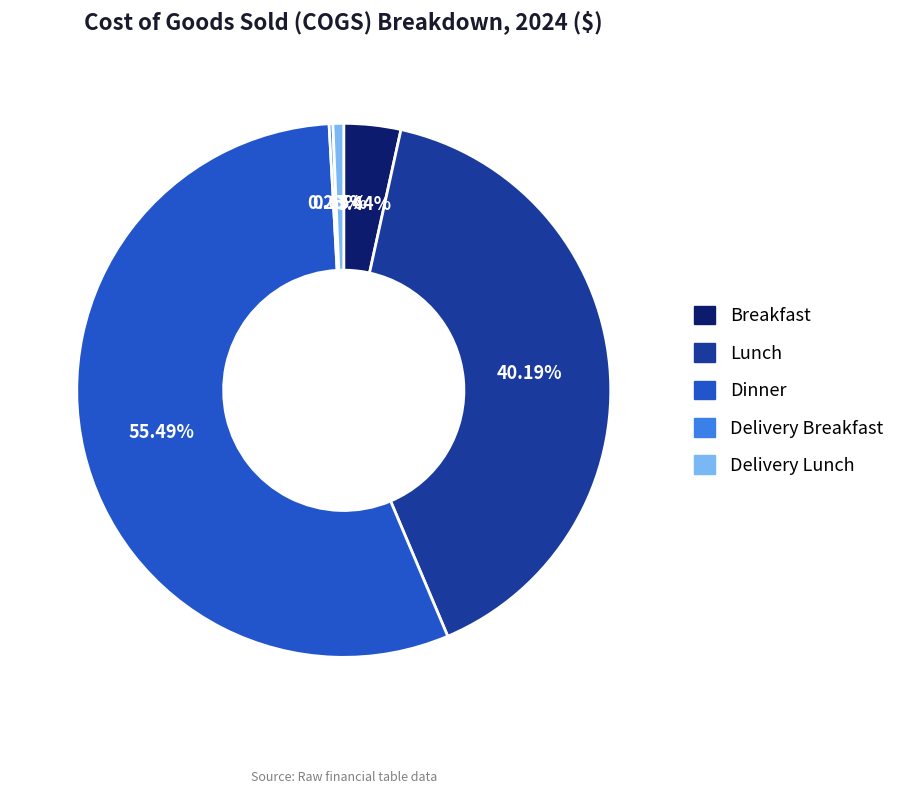

To the nearest percent, what is the average slice percentage?

20%